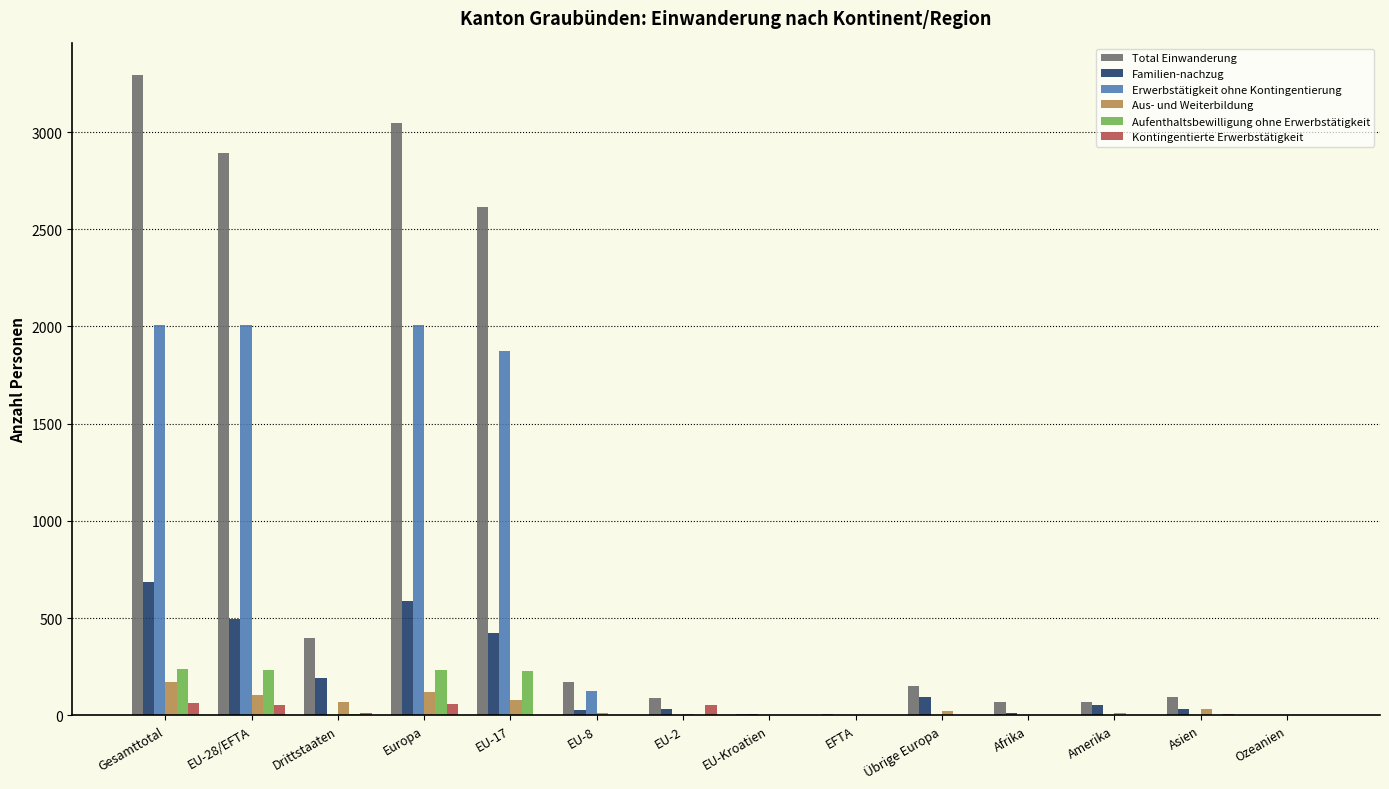

What is the sum of all Aufenthaltsbewilligung ohne Erwerbstätigkeit values?

953